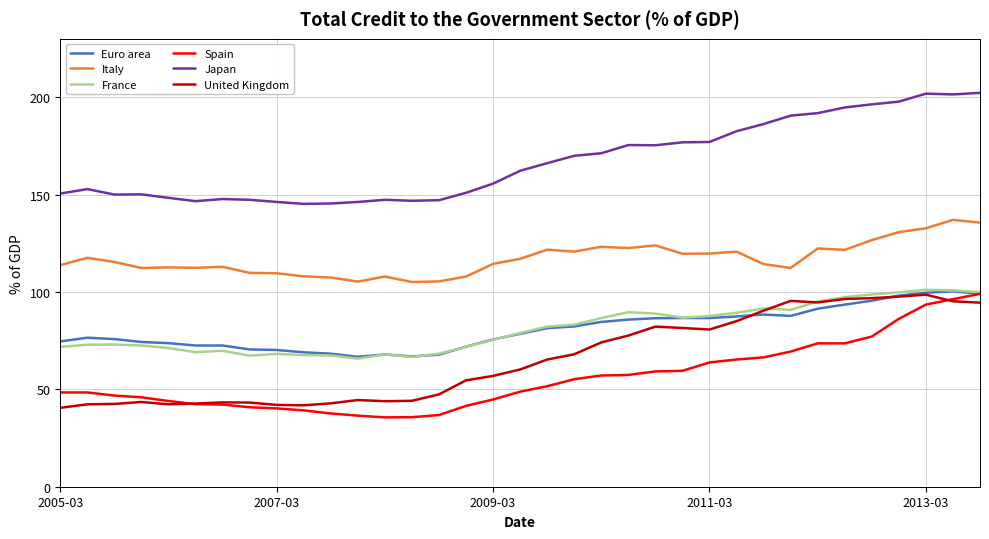

Which series has the largest total across all categories?

Japan